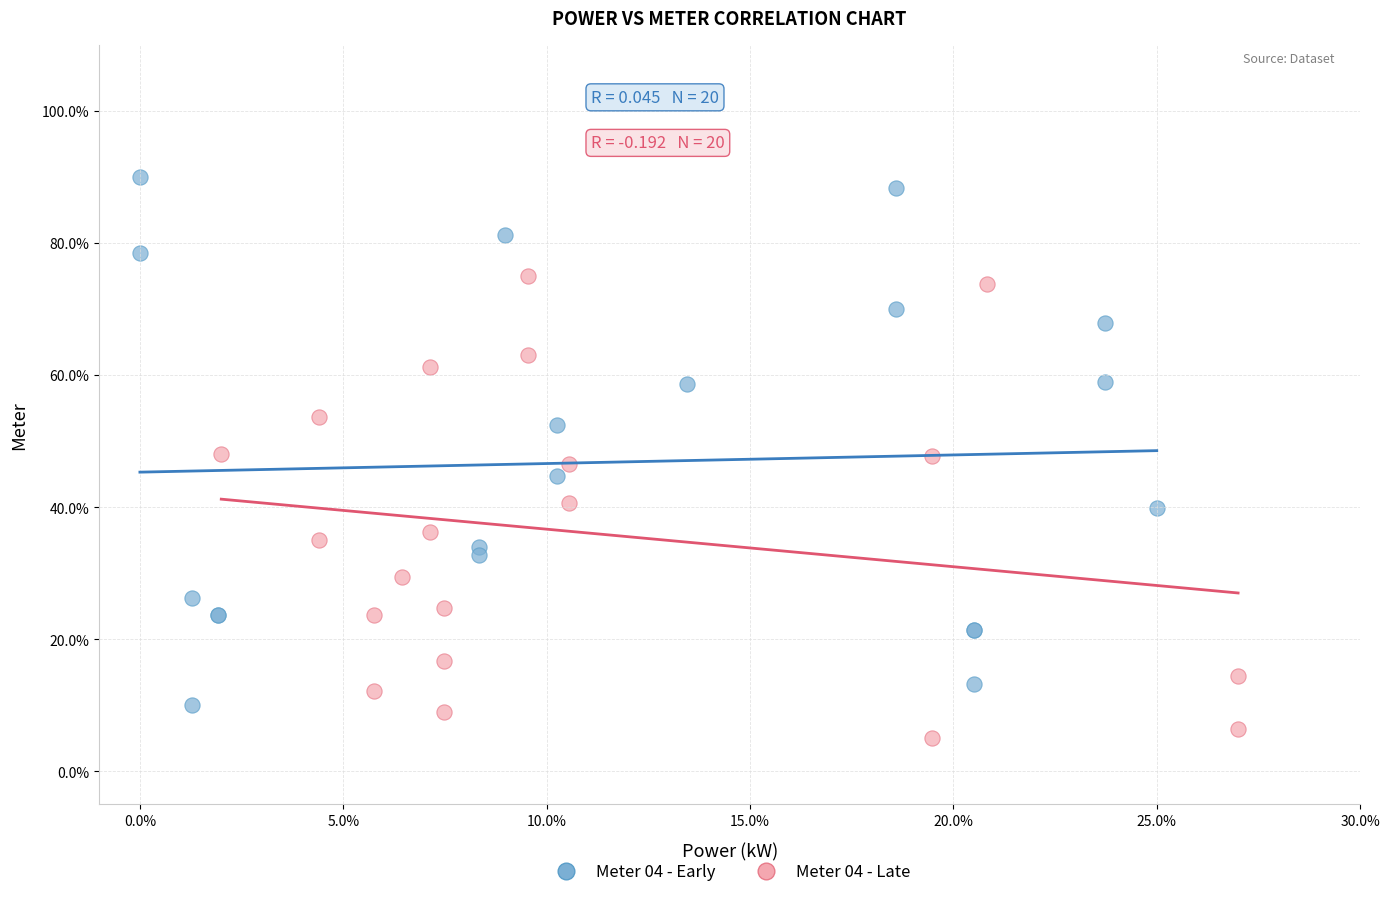

Which series has the largest Y range (max minus min)?

Meter 04 - Early